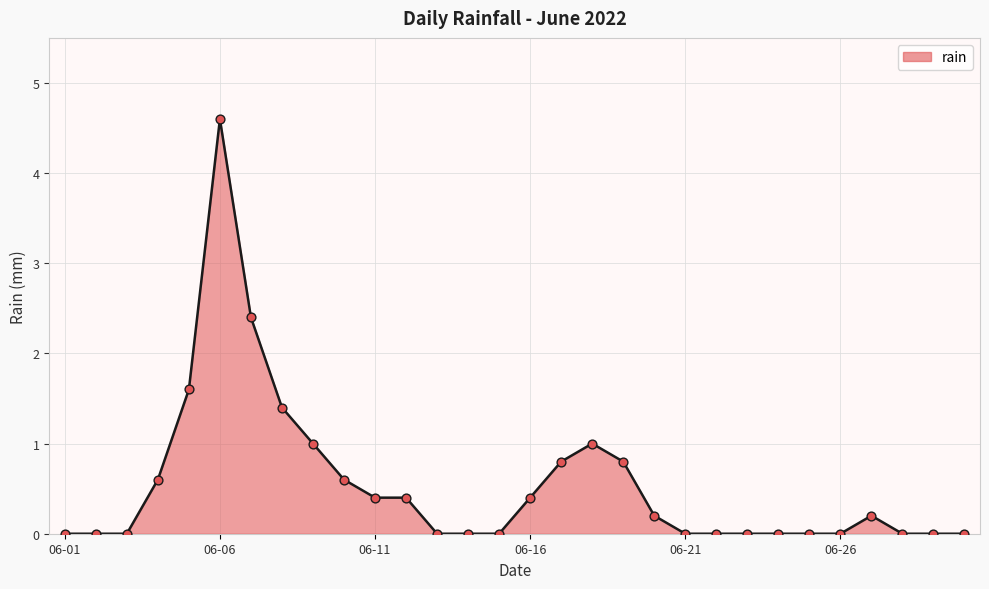

What is the greatest value displayed?

4.6